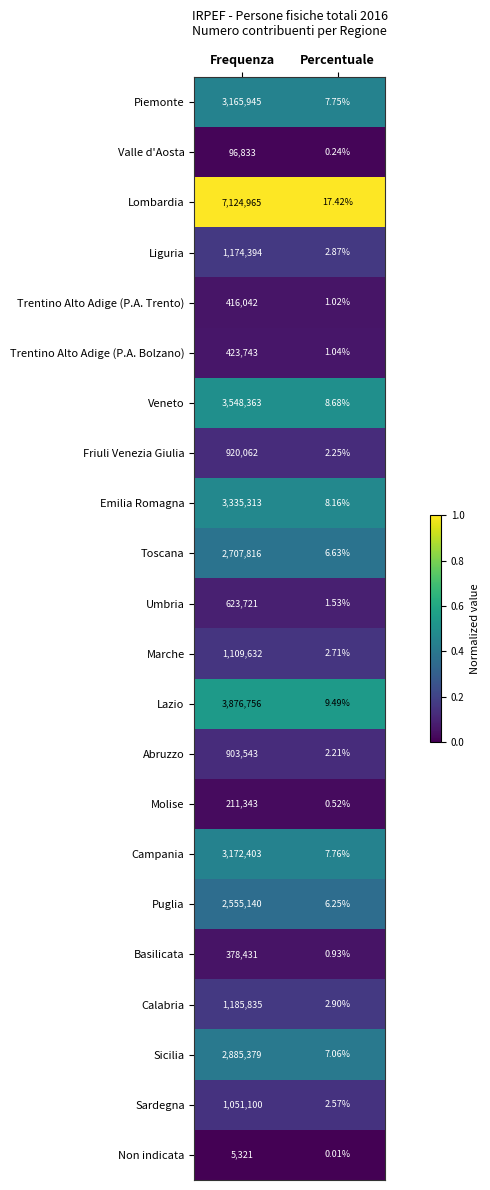

List the labels in order of Emilia Romagna value, smallest first.

Percentuale, Frequenza